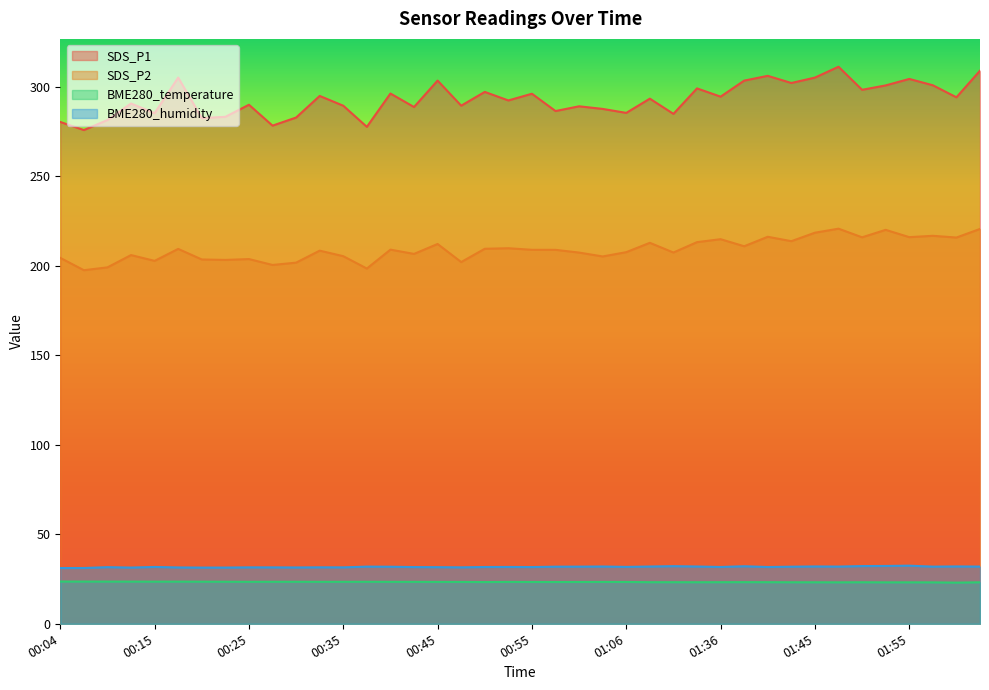

At which category is the sum across all series the highest?

01:48